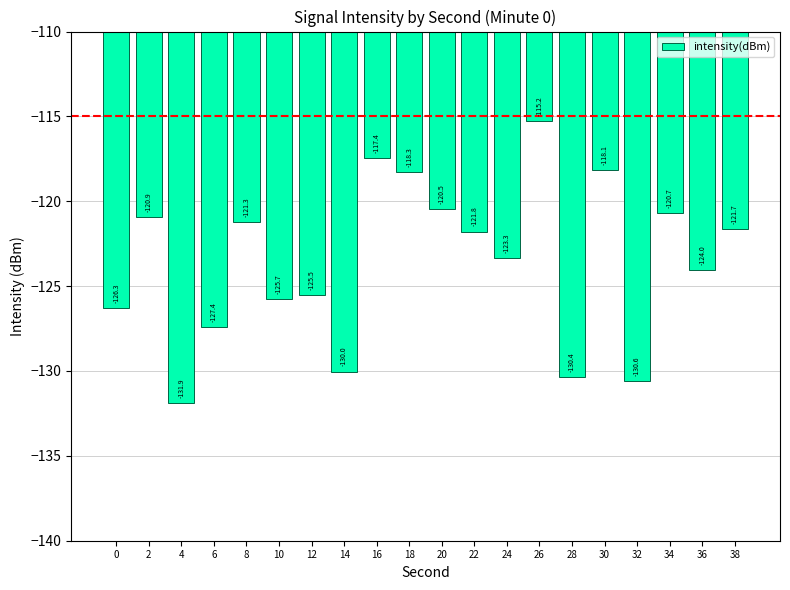

What is the change in value from 10 to 12?

+0.2